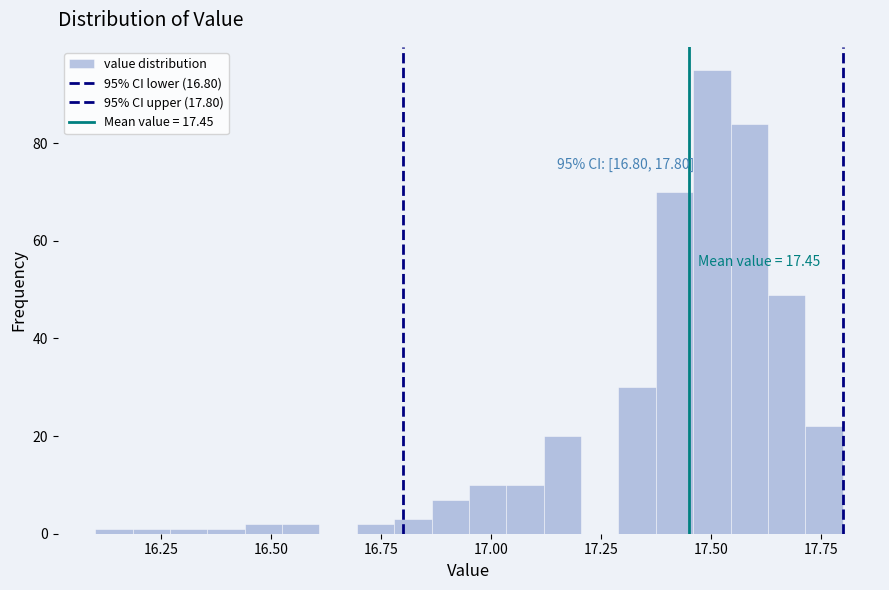

Read against the x-axis, roughly where is the centre of the tallest bar?

17.50